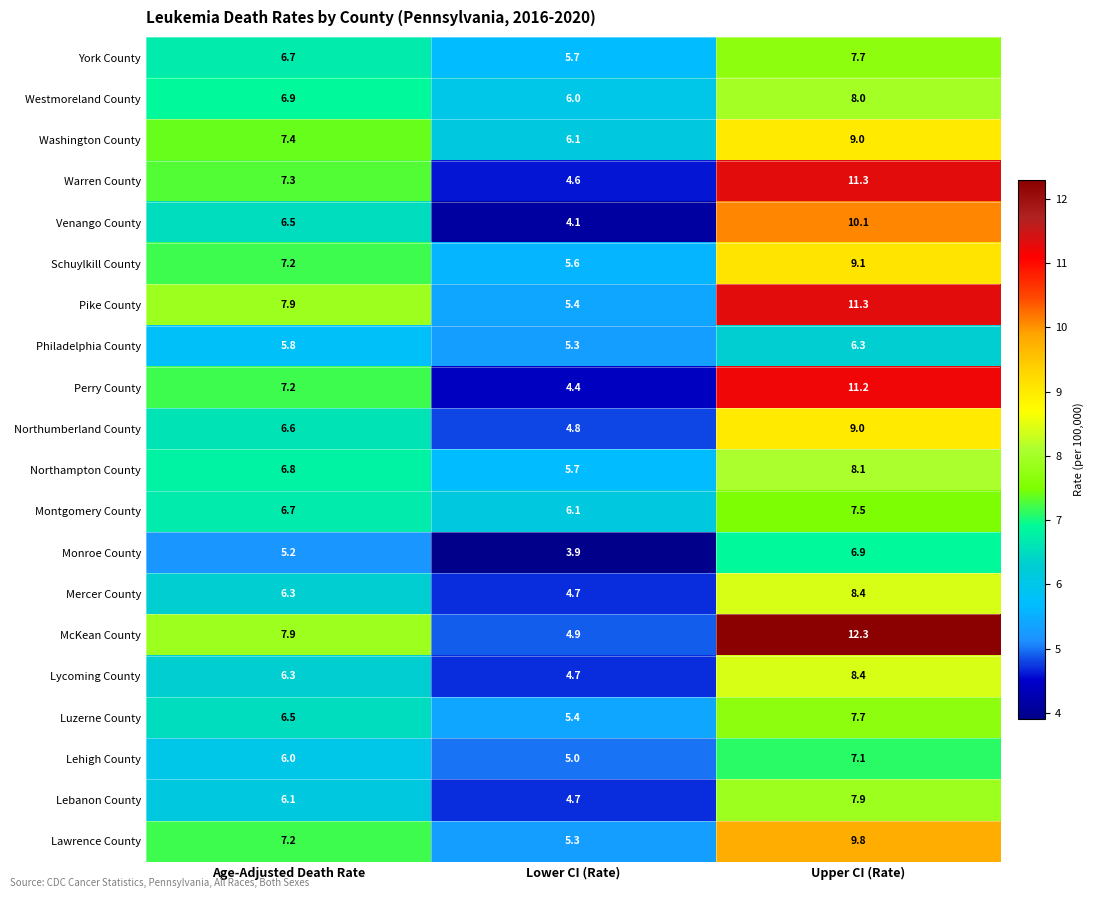

What is the total value across all series at Age-Adjusted Death Rate?

134.5